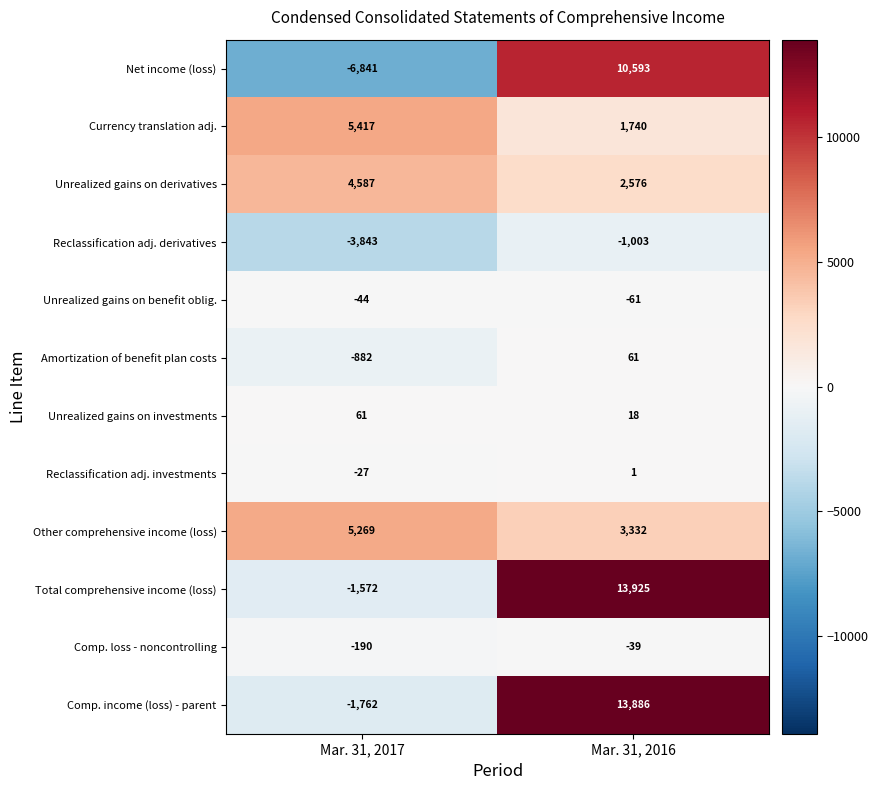

At which category does the chart reach its minimum across all series?

Mar. 31, 2017